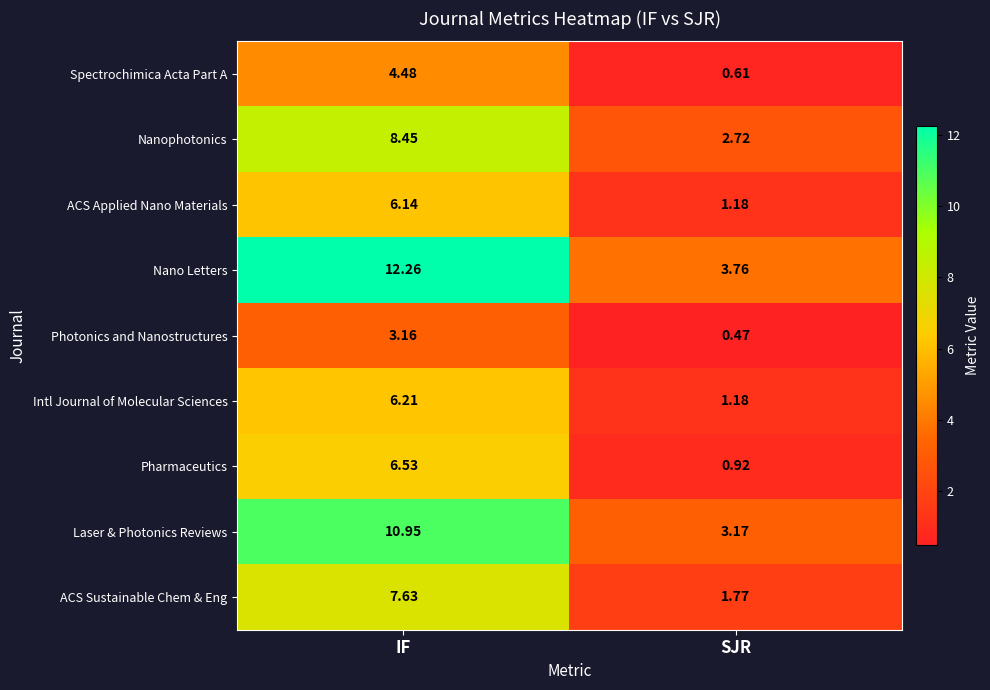

Where does the ACS Sustainable Chem & Eng series first go above 7?

IF